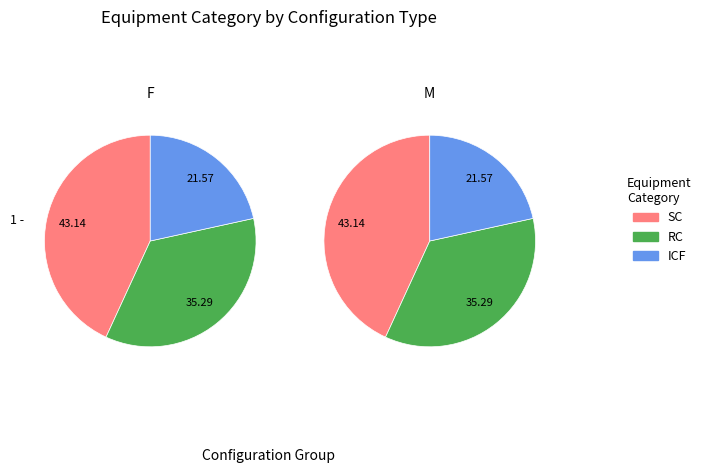

What percentage is the Commercial Ice-Cream Freezers slice, to the nearest percent?

22%